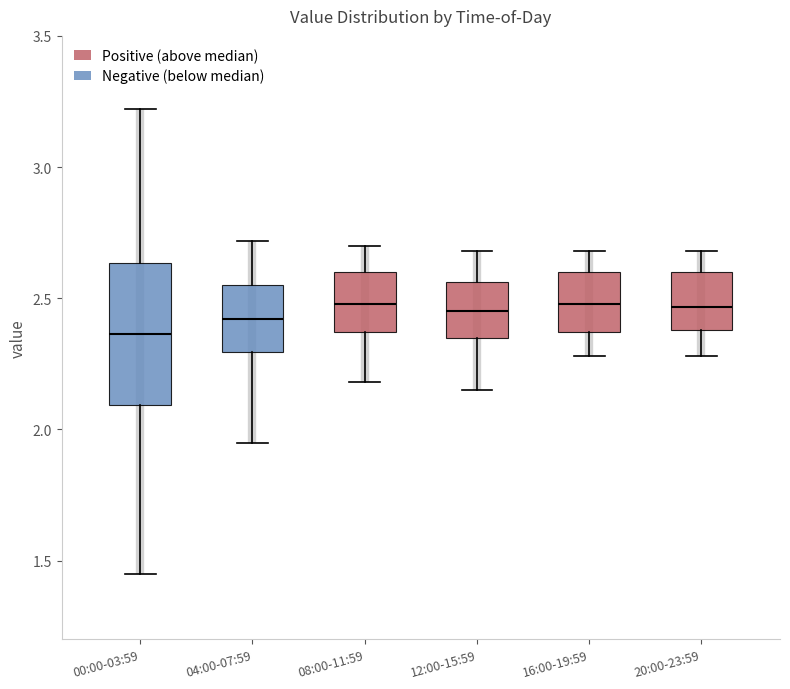

Reading left to right, read every box against the y-axis: the position of its median line, the range the box covers, and the ends of its whiskers. The values are not printed on the chart, so give them approximately, as read against the axis.

00:00-03:59: median 2.35, box 2.10 to 2.65, whiskers 1.45 to 3.20
04:00-07:59: median 2.40, box 2.30 to 2.55, whiskers 1.95 to 2.70
08:00-11:59: median 2.50, box 2.35 to 2.60, whiskers 2.20 to 2.70
12:00-15:59: median 2.45, box 2.35 to 2.55, whiskers 2.15 to 2.70
16:00-19:59: median 2.50, box 2.35 to 2.60, whiskers 2.30 to 2.70
20:00-23:59: median 2.45, box 2.40 to 2.60, whiskers 2.30 to 2.70